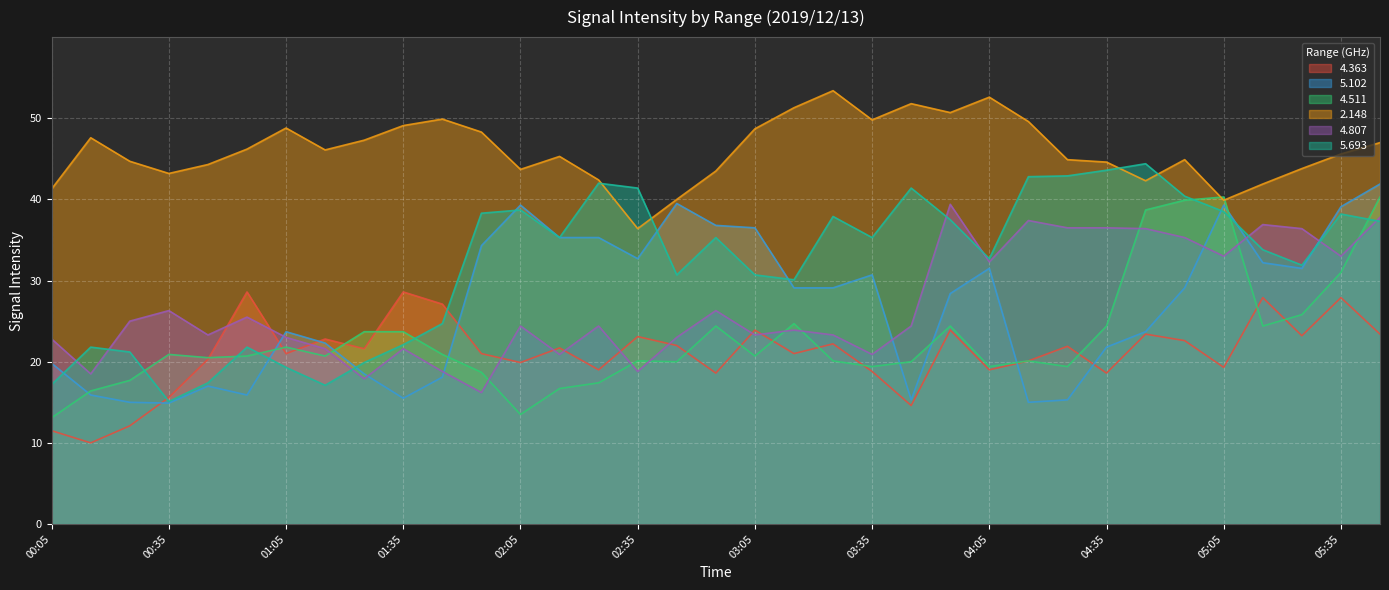

What is the difference between the maximum and minimum values in the   4.363 series?

18.6